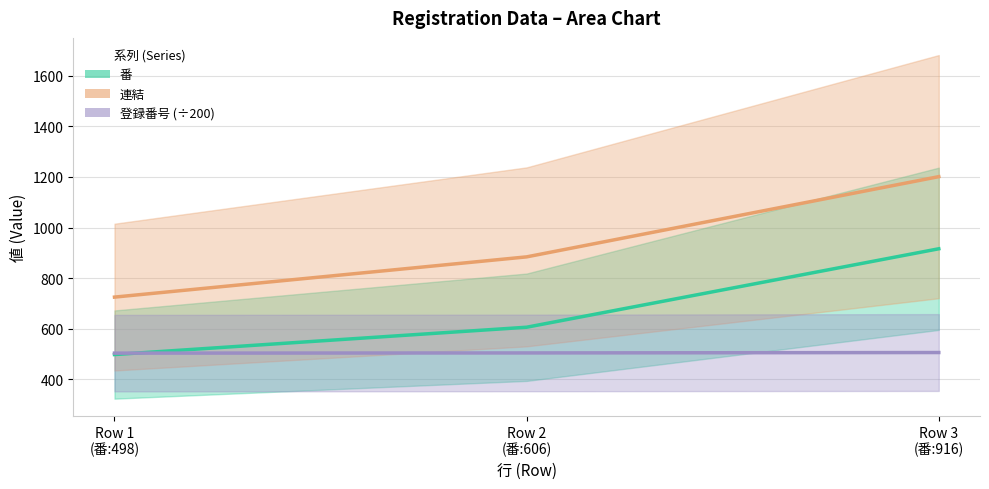

What is the average value of the 登録番号 (÷200) series?

504.7